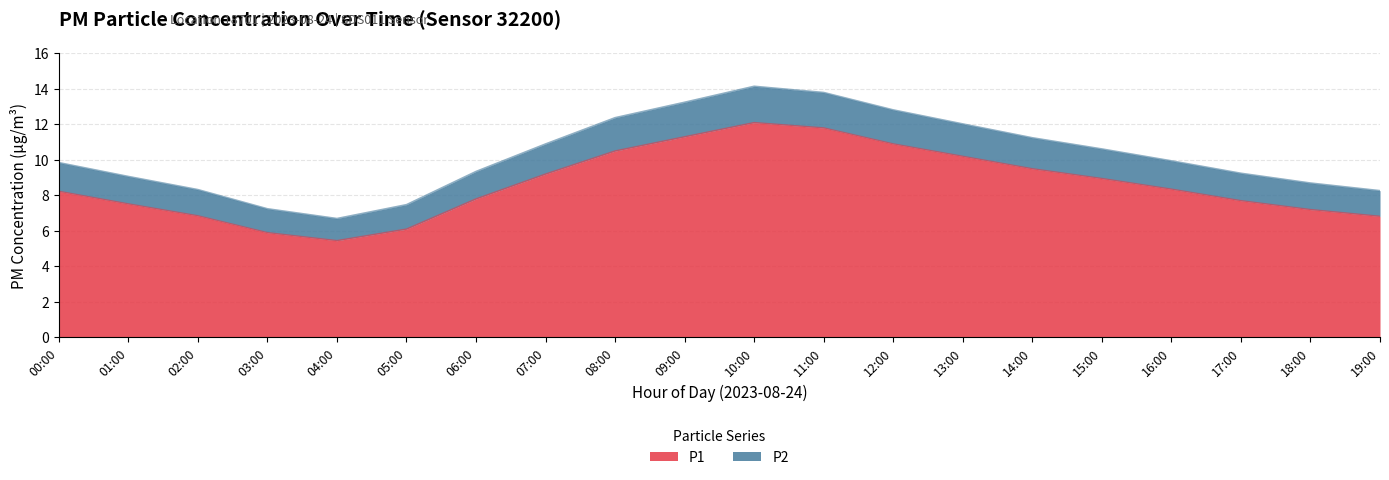

Which series changed the most between 12:00 and 18:00?

P2